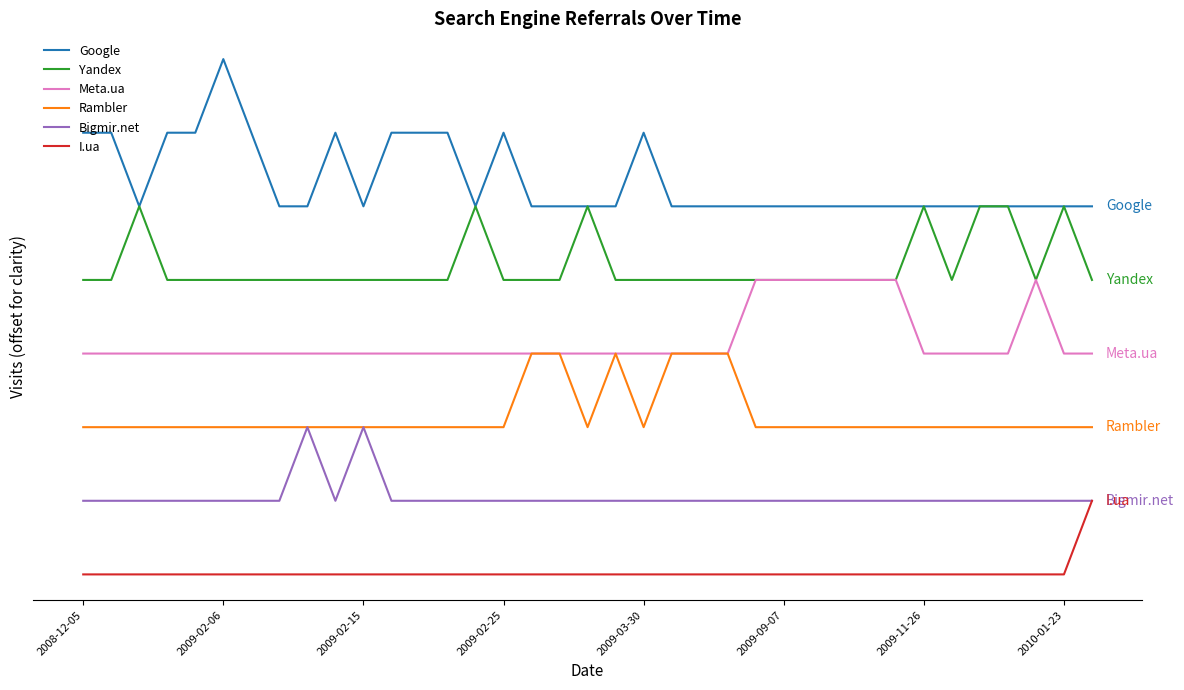

Which category has the lowest value across all series?

2008-12-05